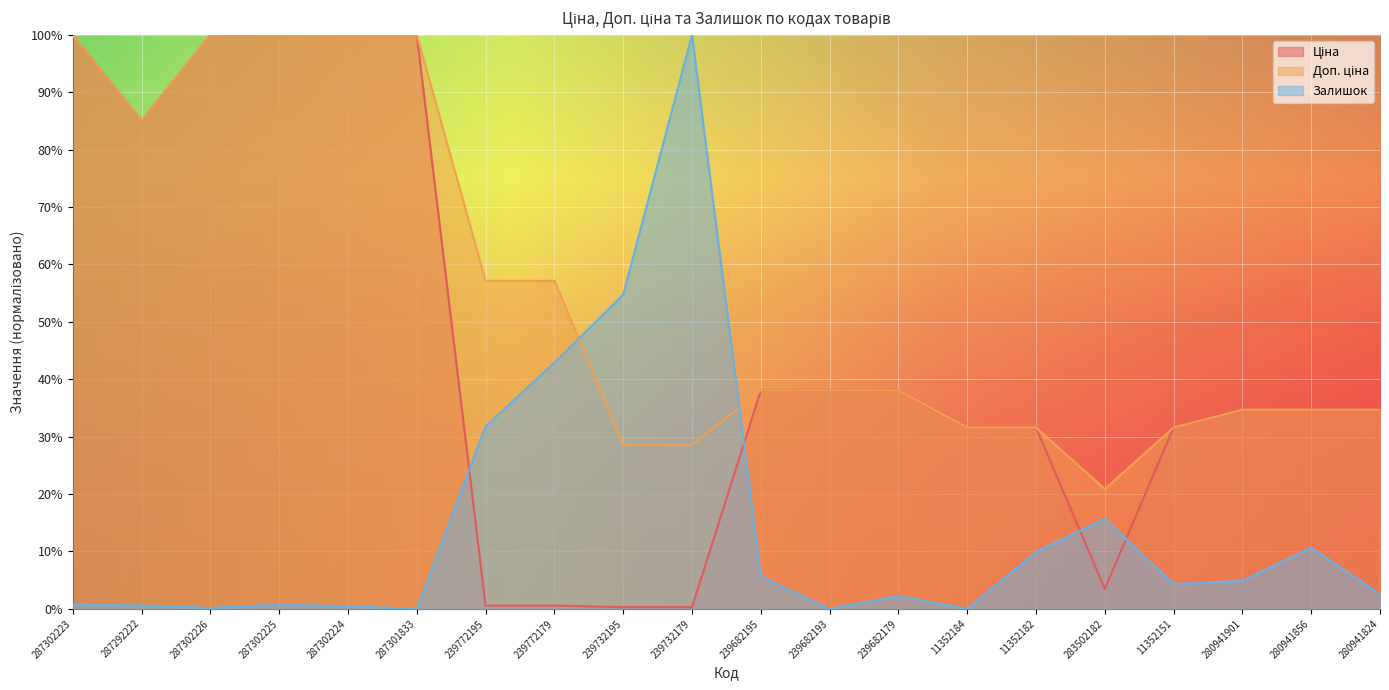

What are all the series names shown in the legend?

Ціна, Доп. ціна, Залишок